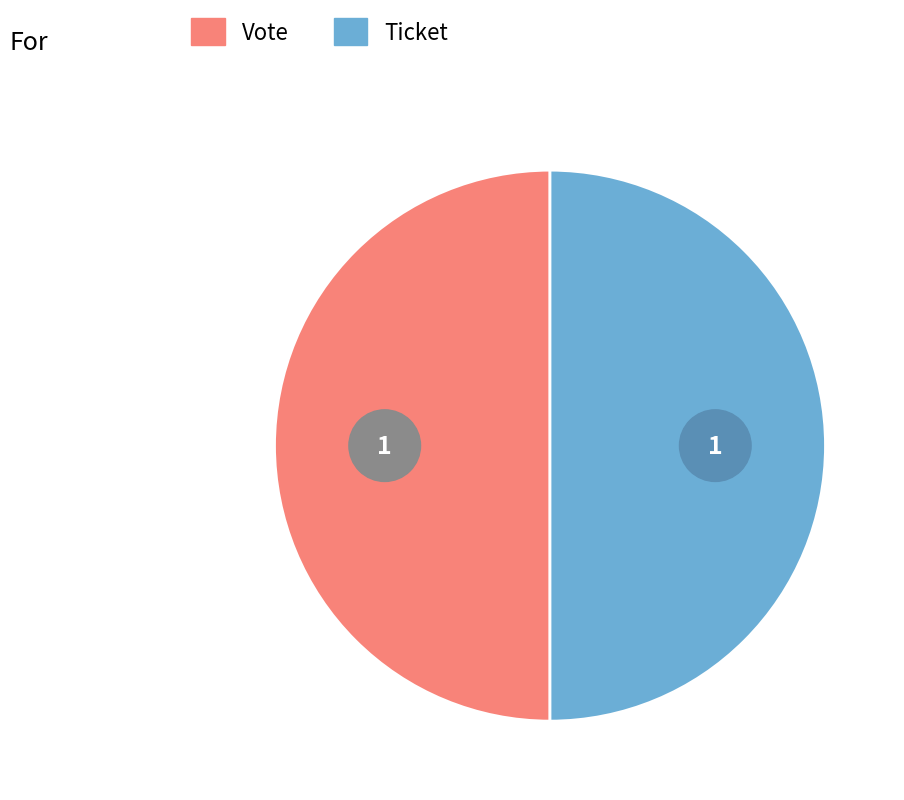

Rank the categories by value from lowest to highest.

Ticket, Vote